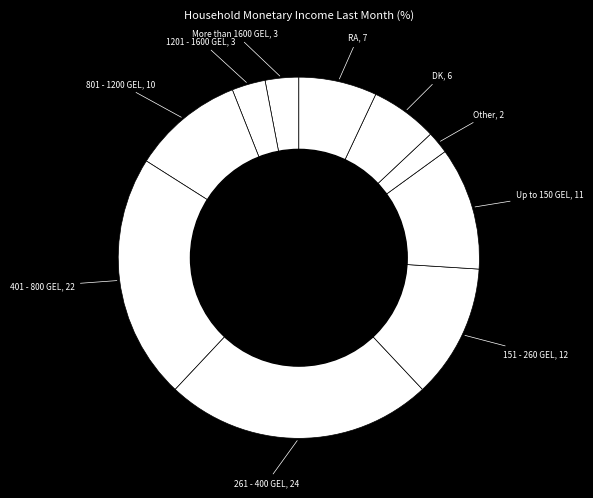

Does any single category account for the majority?

No